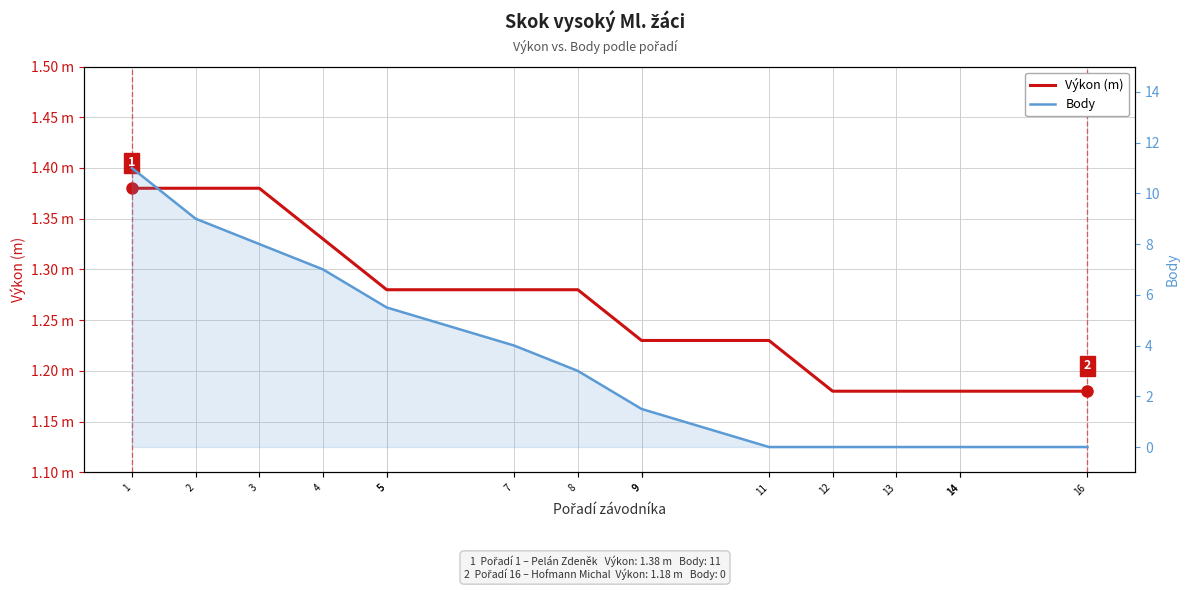

Which series has the largest total across all categories?

Body